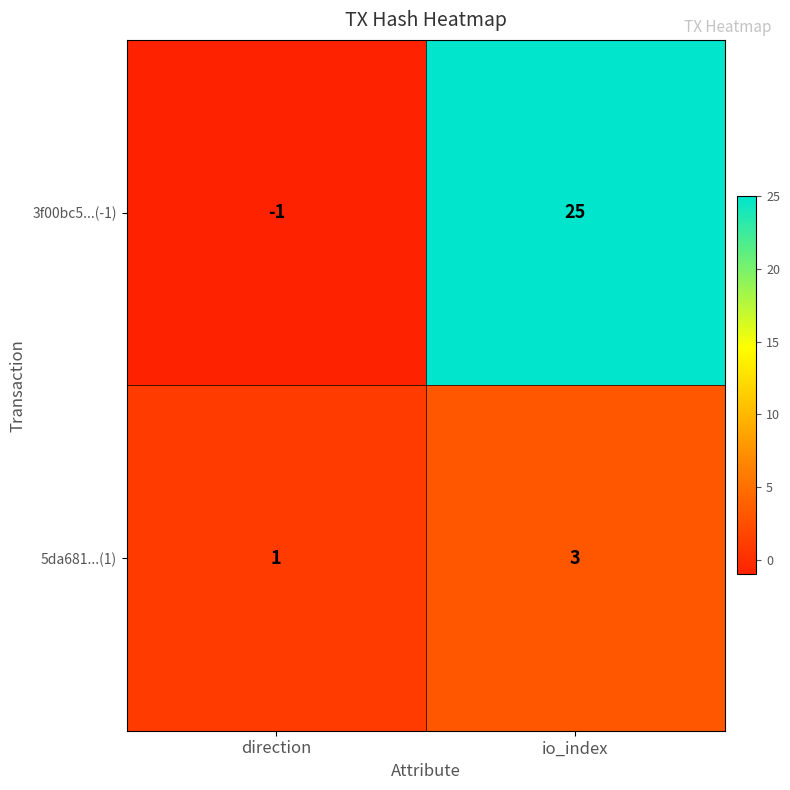

Rank the series at direction from highest to lowest value.

5da681...(1), 3f00bc5...(-1)